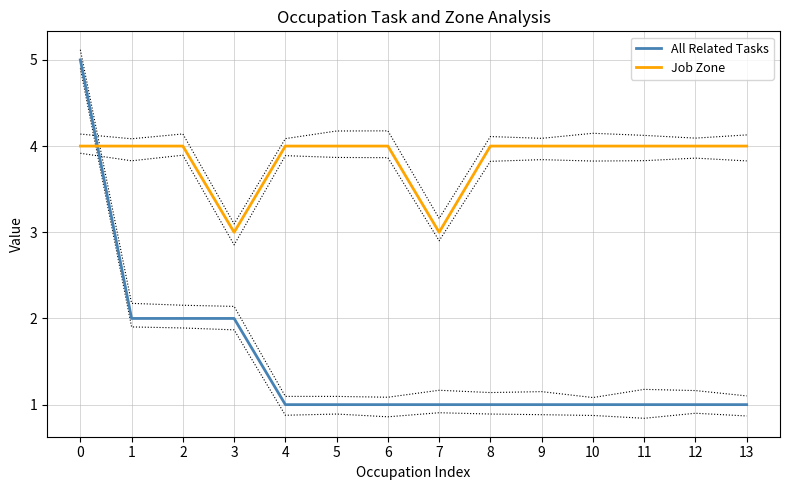

What are all the series names shown in the legend?

All Related Tasks, Job Zone